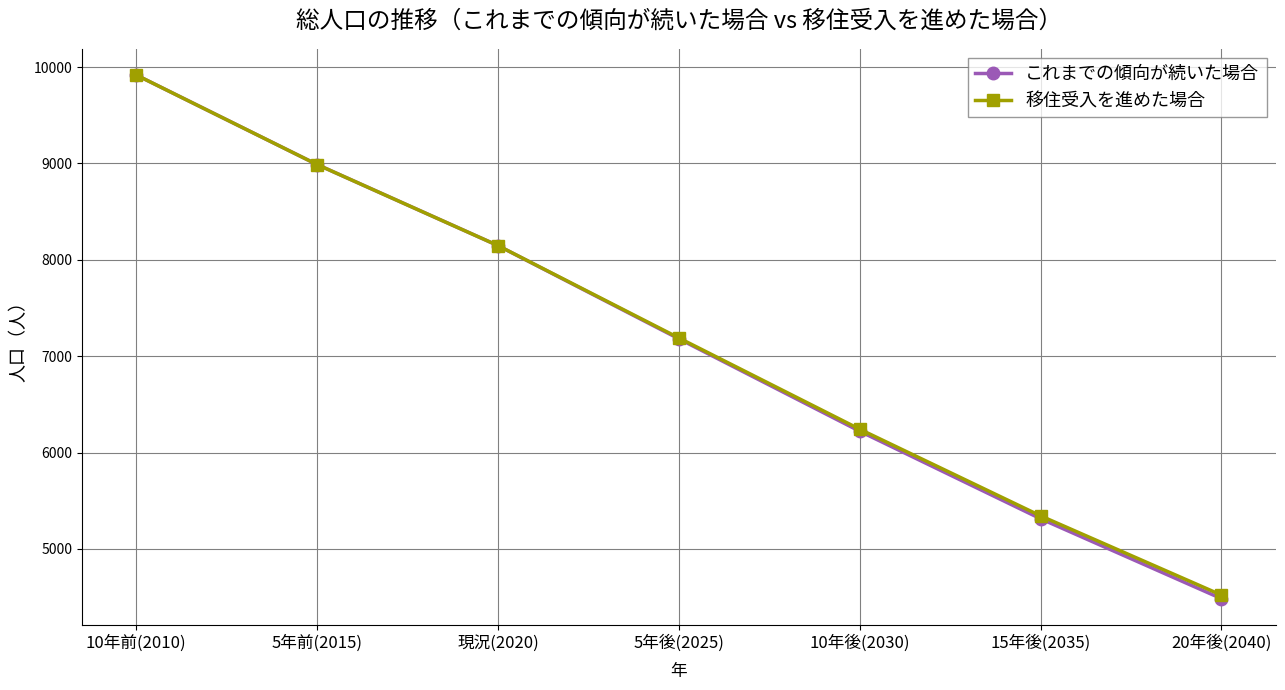

Count the 移住受入を進めた場合 values in the range 5343 to 8988.

5